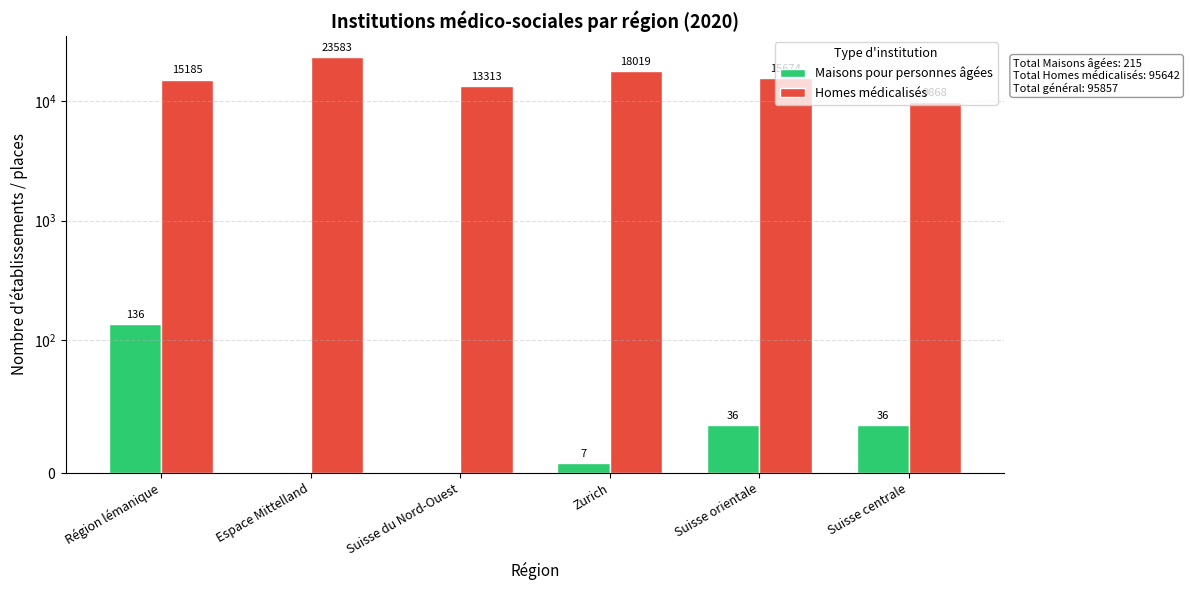

Read the Maisons pour personnes âgées value at Suisse orientale.

36